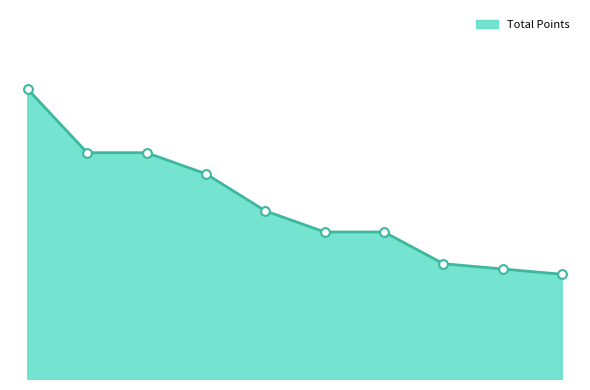

Does the chart have visible grid lines?

No